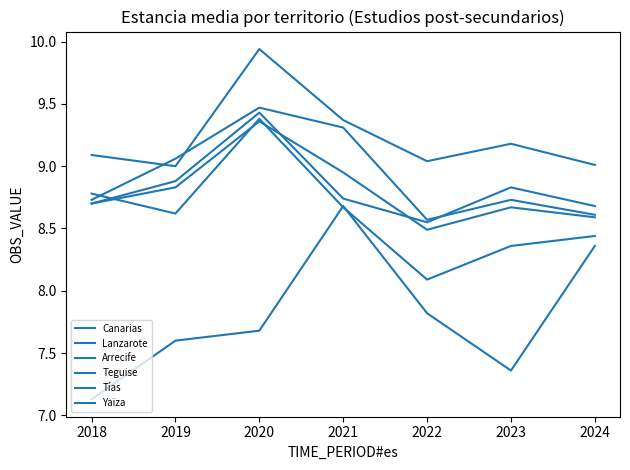

Does the chart have visible grid lines?

No